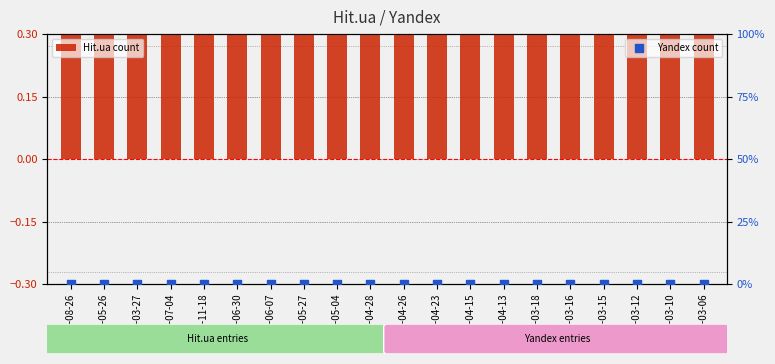

Is the value of Yandex count at 2011-05-27 greater than the value of Hit.ua count at 2011-03-18?

No